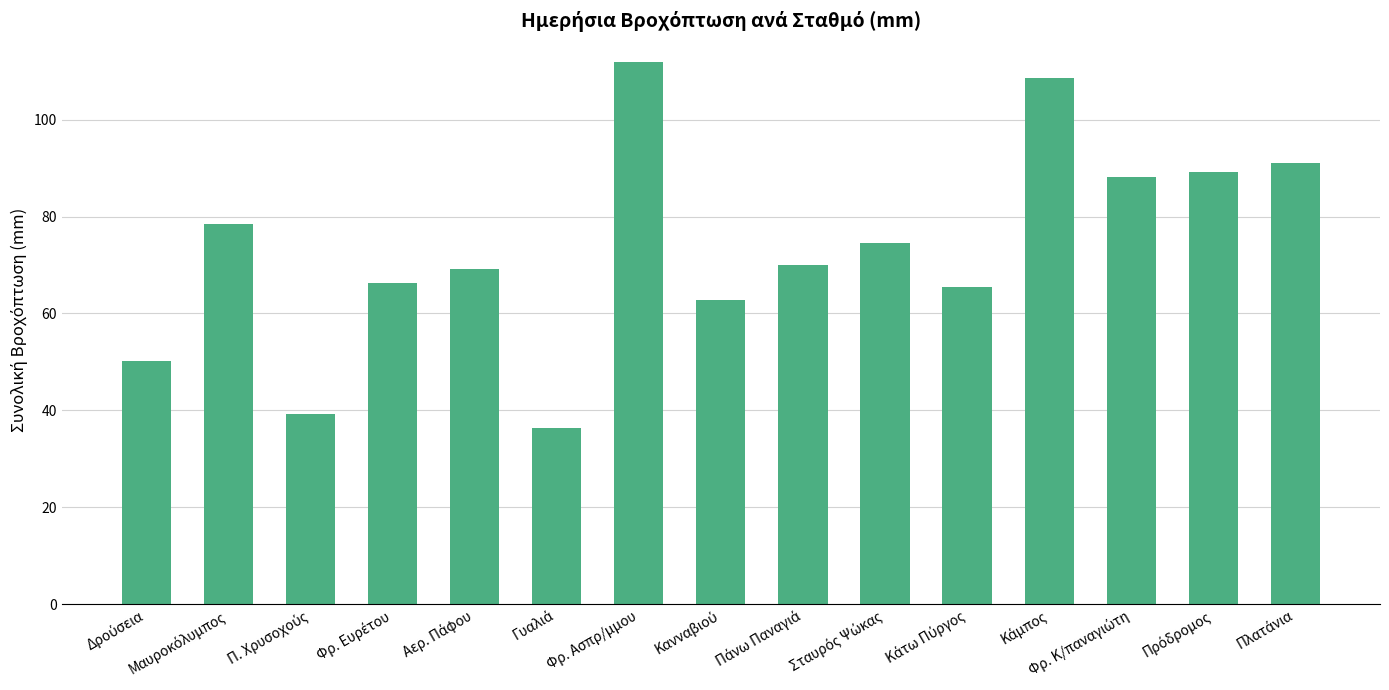

What is the value of the 9th bar from the left?

70.0